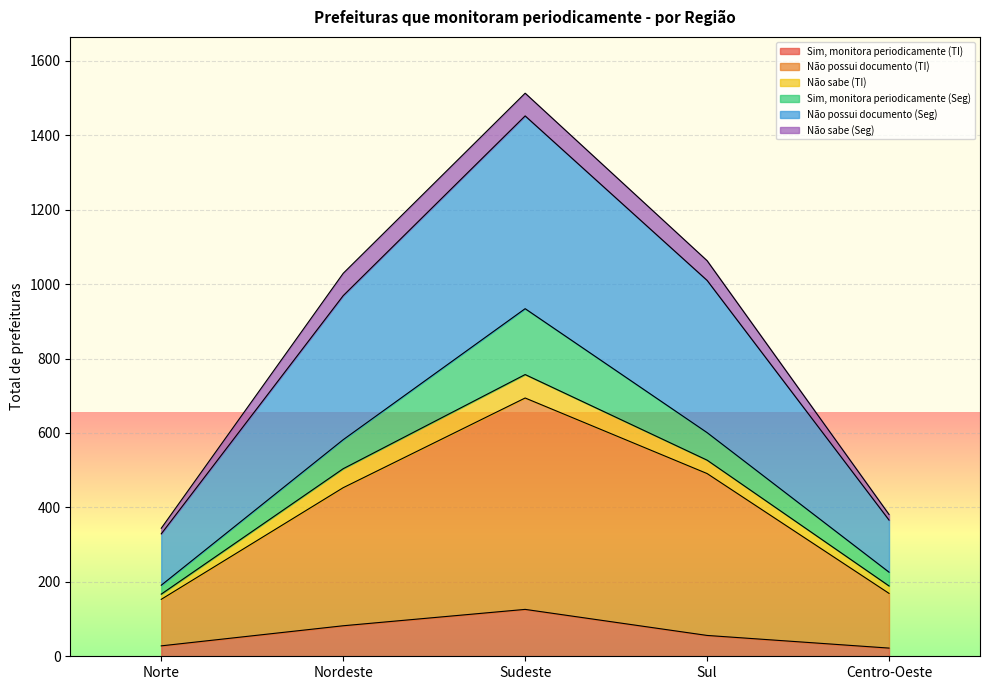

What is the total value across all series at Sul?

1063